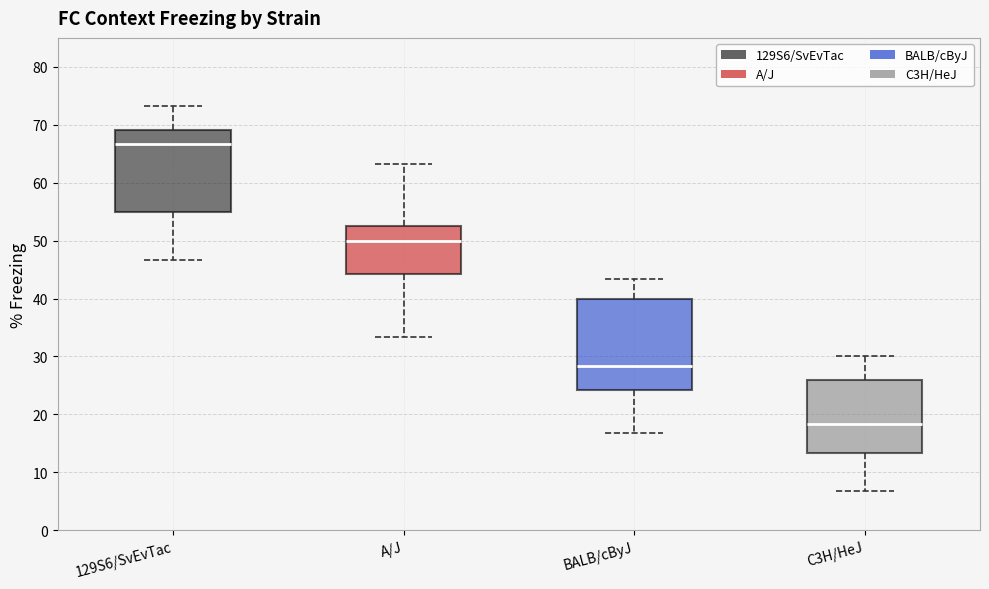

Reading left to right, read every box against the y-axis: the position of its median line, the range the box covers, and the ends of its whiskers. The values are not printed on the chart, so give them approximately, as read against the axis.

129S6/SvEvTac: median 67, box 55 to 69, whiskers 47 to 73
A/J: median 50, box 44 to 52, whiskers 33 to 63
BALB/cByJ: median 28, box 24 to 40, whiskers 17 to 43
C3H/HeJ: median 18, box 13 to 26, whiskers 7 to 30